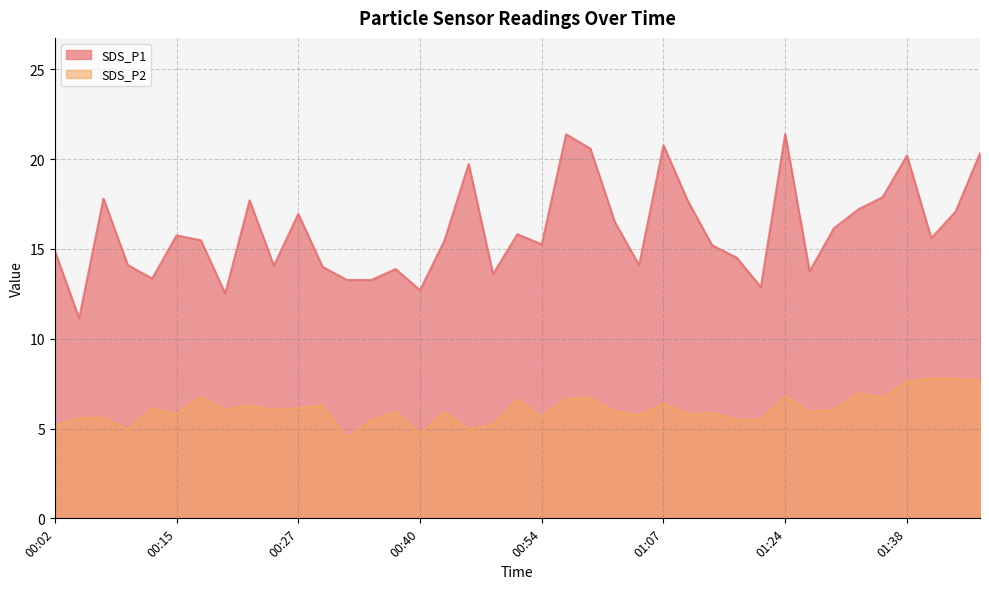

How many lines are shown in the chart?

2